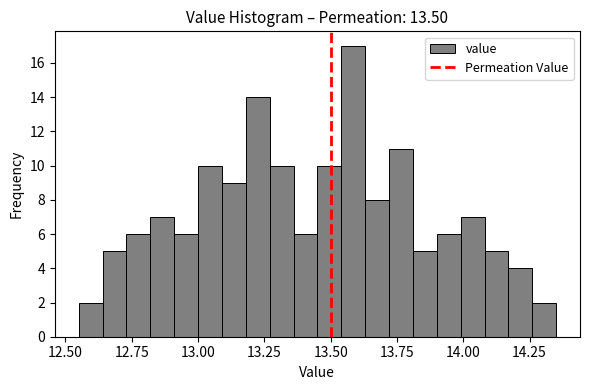

Around what value on the x-axis is the tallest bar? Give the approximate position of its centre, as read against the axis.

13.60